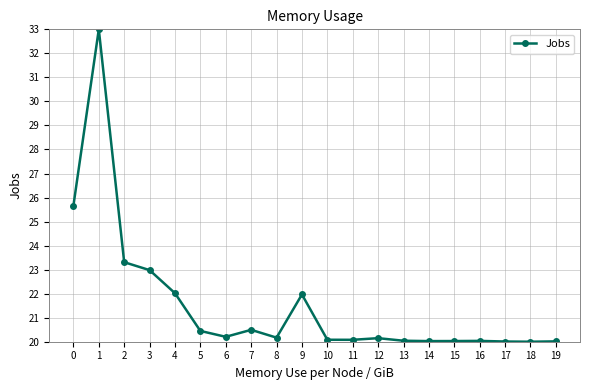

The chart shows a value of 28.9 at 10. True or false?

False